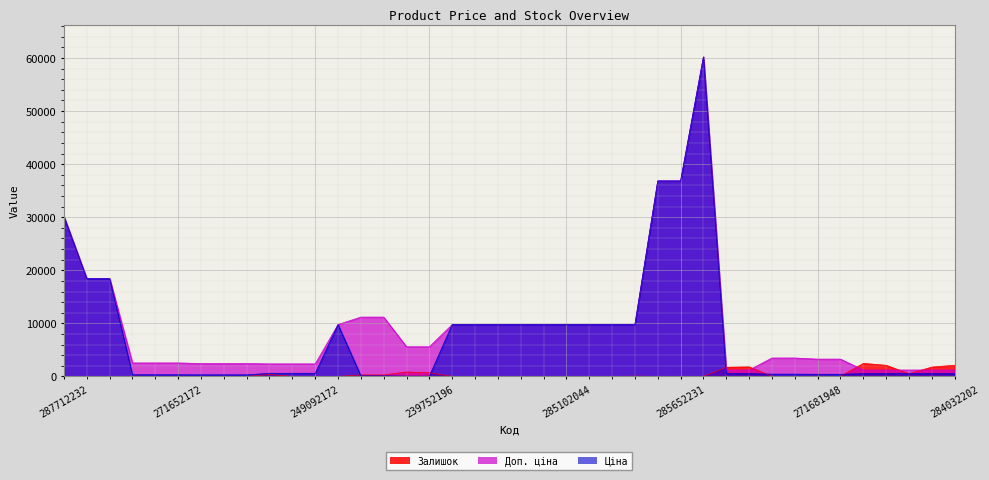

List the labels in order of Ціна value, smallest first.

239752197, 239752196, 239792197, 239792196, 271642174, 271642173, 271642172, 271652174, 271652173, 271652172, 271681948, 271681942, 271691948, 271691942, 284032204, 284032203, 284032208, 284032207, 284032206, 284032205, 284032202, 249092174, 249092173, 249092172, 285101569, 285102221, 285102219, 285102218, 285102216, 285102120, 285102044, 285101916, 285101915, 285101913, 287692233, 287692231, 287712232, 285652233, 285652231, 285672232